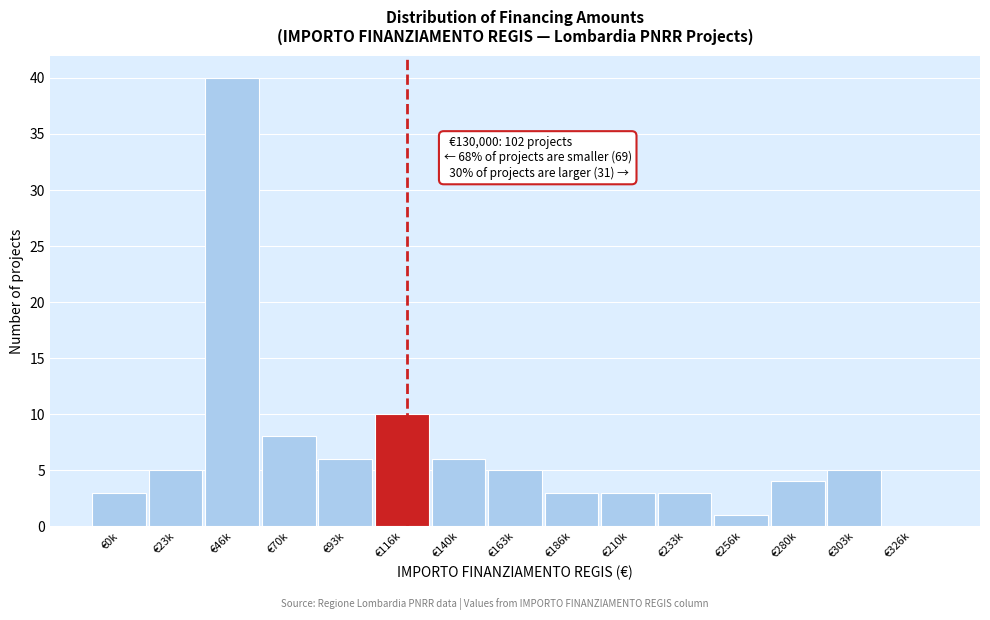

Reading left to right, what are all the values shown in this chart?

€0k=3	€23k=5	€46k=40	€70k=8	€93k=6	€116k=10	€140k=6	€163k=5	€186k=3	€210k=3	€233k=3	€256k=1	€280k=4	€303k=5	€326k=0